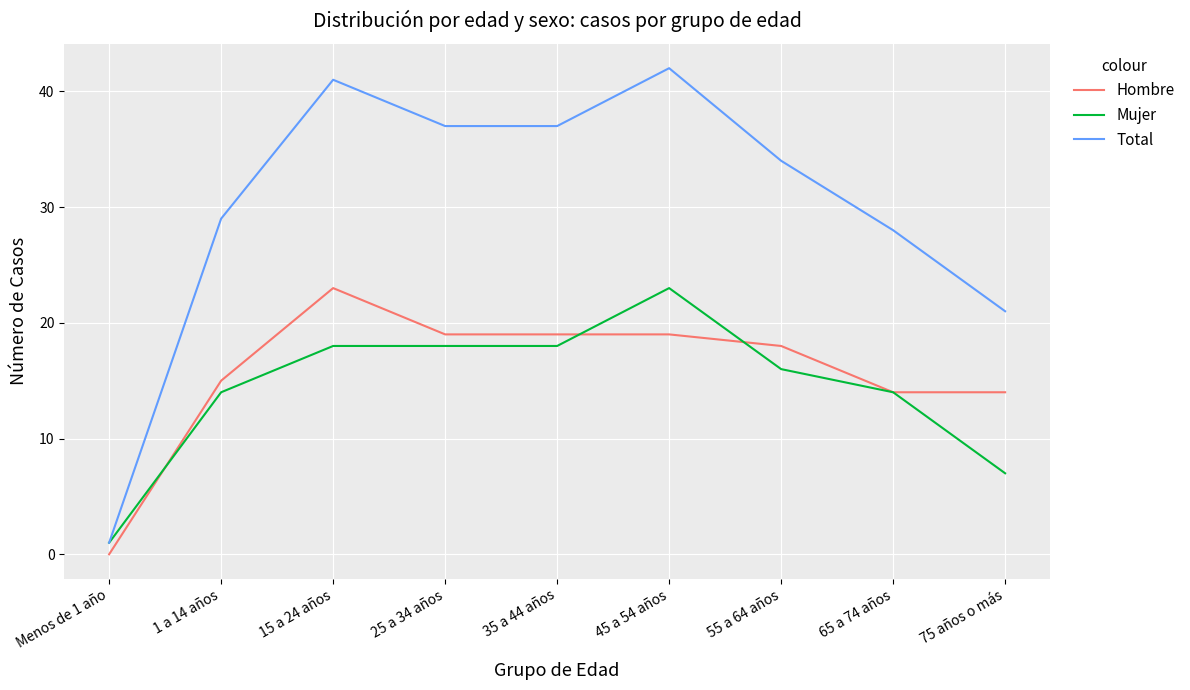

True or false: Total has a value of 18 at 25 a 34 años.

False